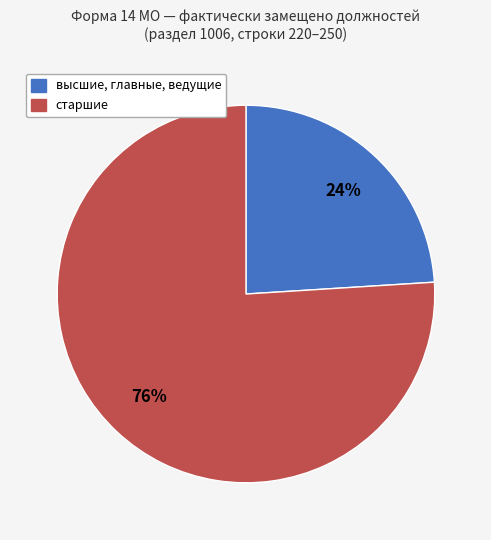

True or false: высшие, главные, ведущие accounts for 13% of the total.

False